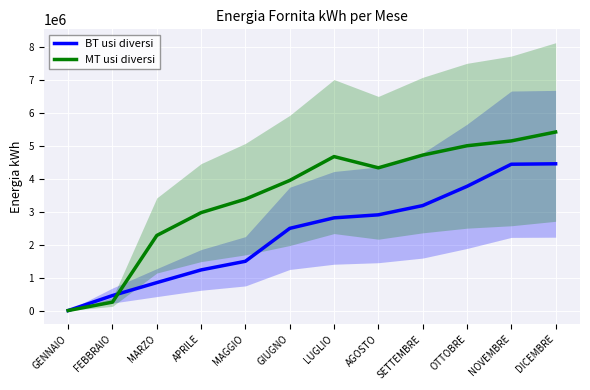

Read the MT usi diversi value at AGOSTO.

4337548